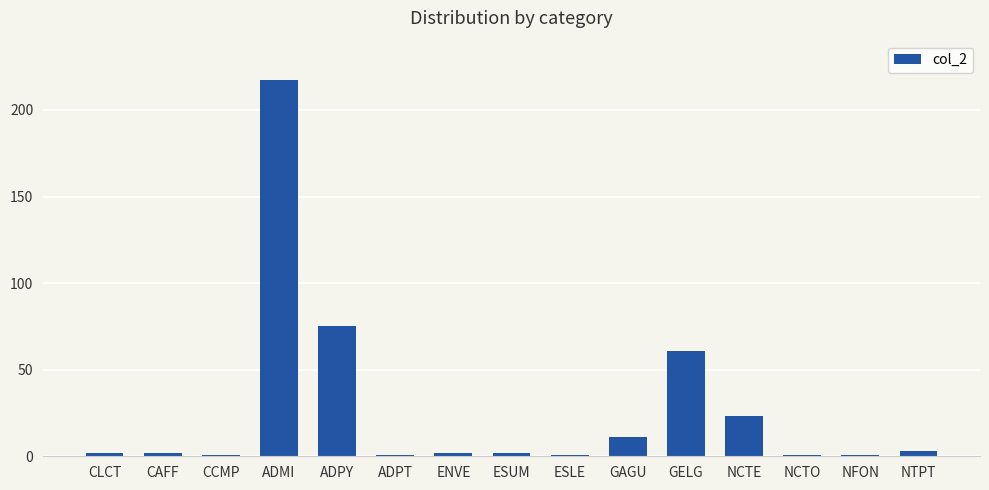

At which label is the value closest to 109?

ADPY